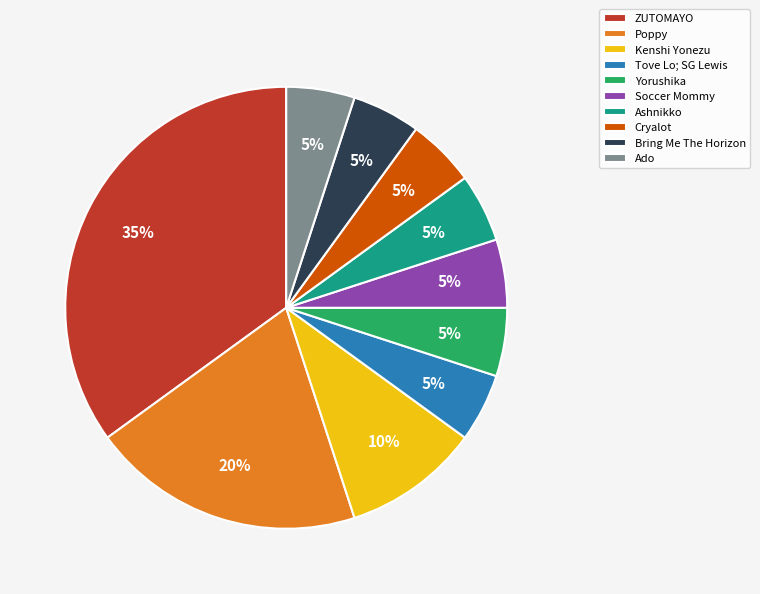

To the nearest percent, what is the average slice percentage?

10%